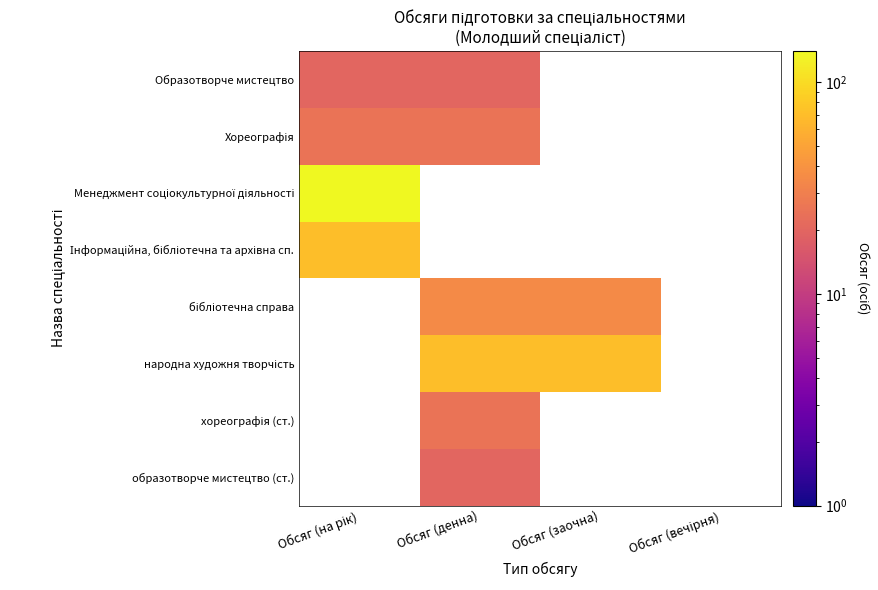

True or false: образотворче мистецтво (ст.) has a value of 20.0 at Обсяг (денна).

True